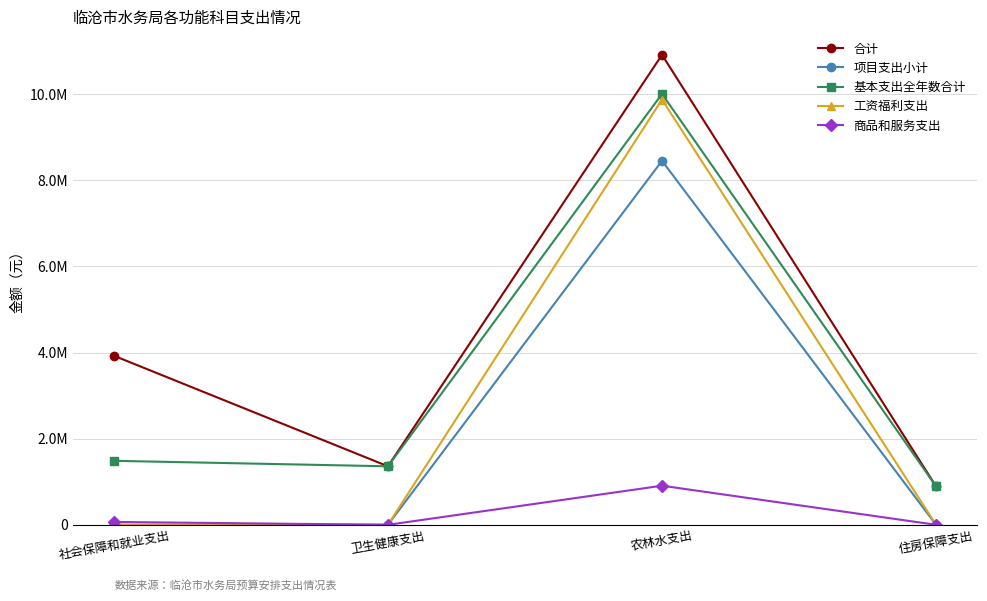

Rank the series at 农林水支出 from highest to lowest value.

合计, 基本支出全年数合计, 工资福利支出, 项目支出小计, 商品和服务支出